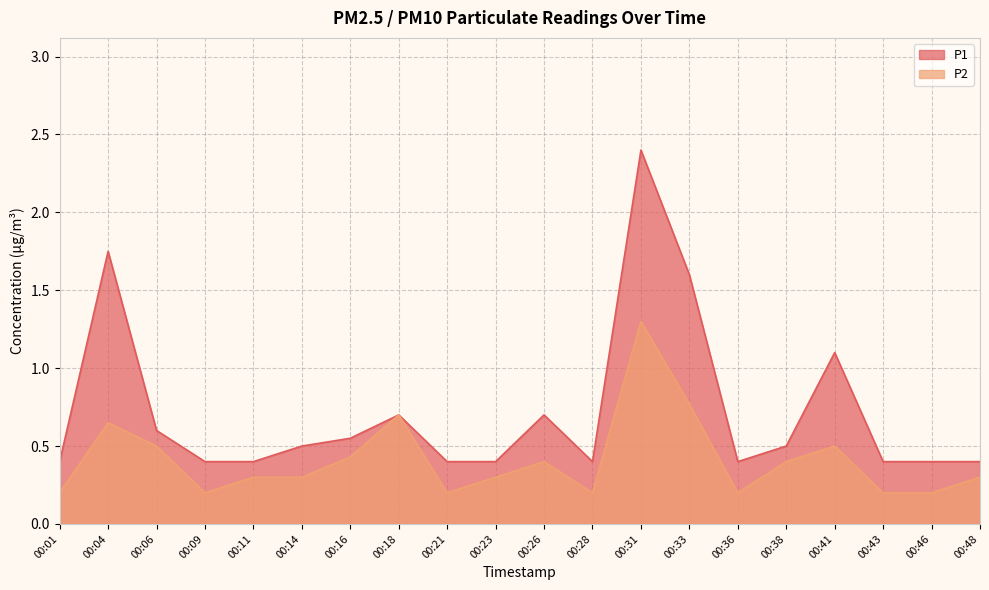

In P1, how many points are higher than both neighbors (excluding endpoints)?

5